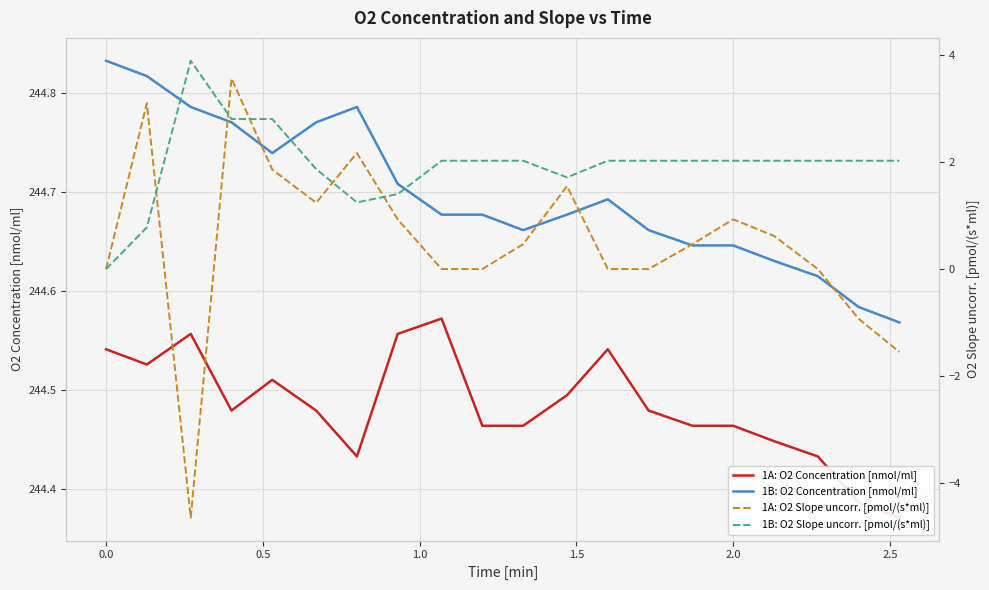

Read the 1B: O2 Slope uncorr. [pmol/(s*ml)] value at 2.0.

1.9